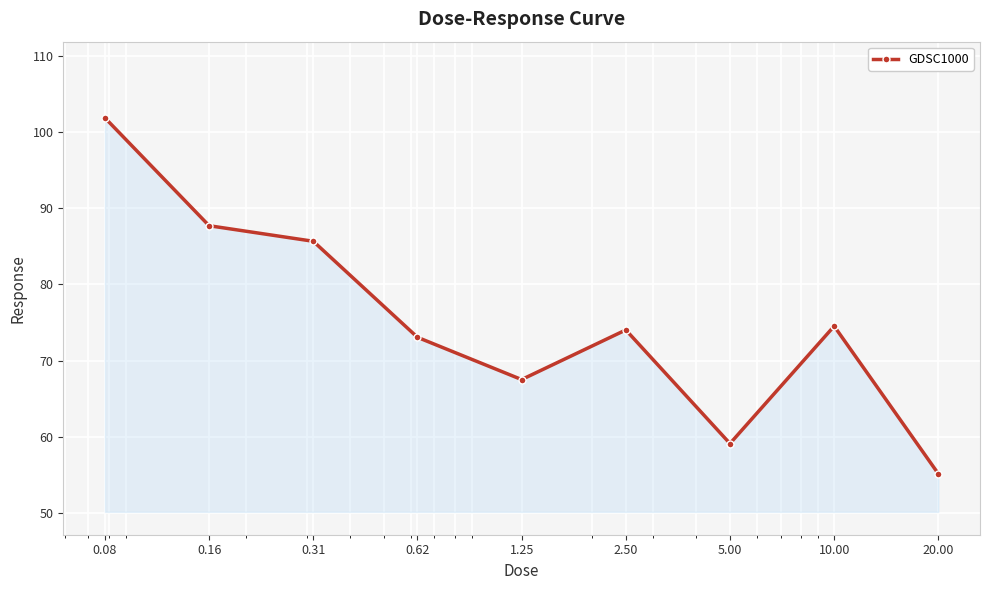

What is the value of the 2nd point from the left?

87.7